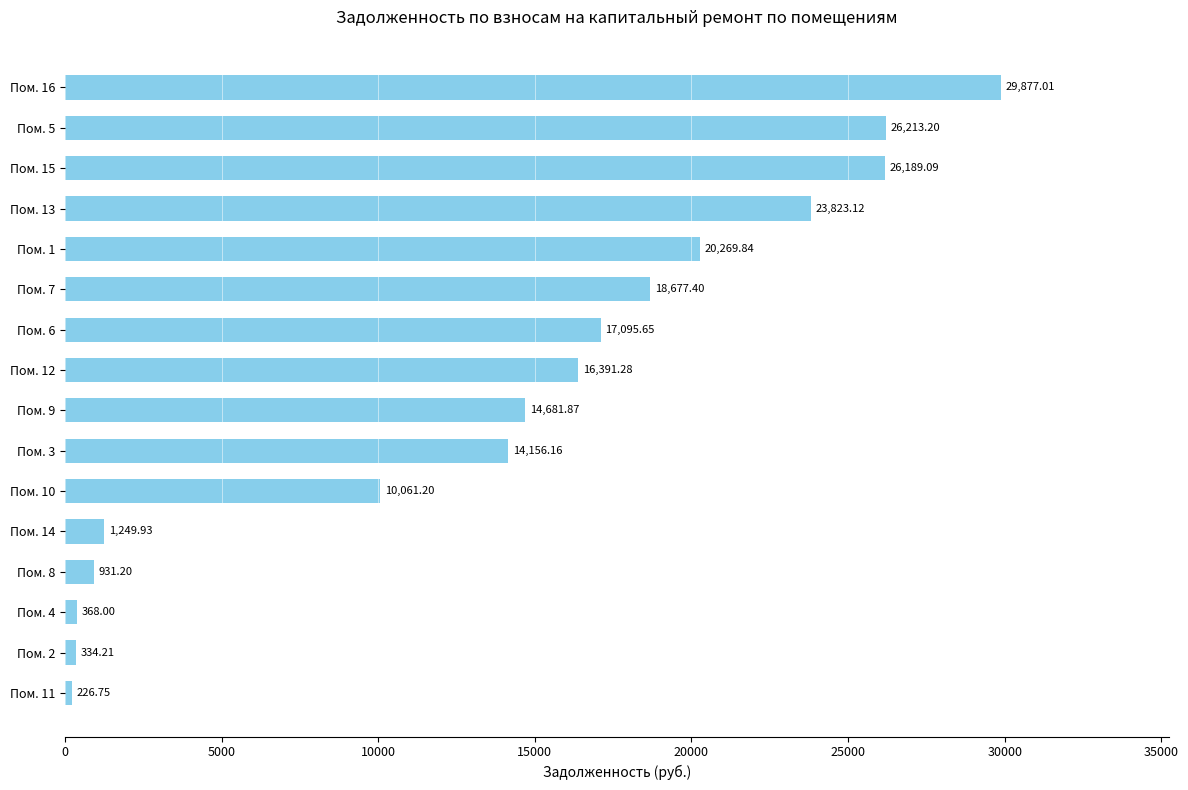

What is the difference between the maximum and minimum values?

29650.3